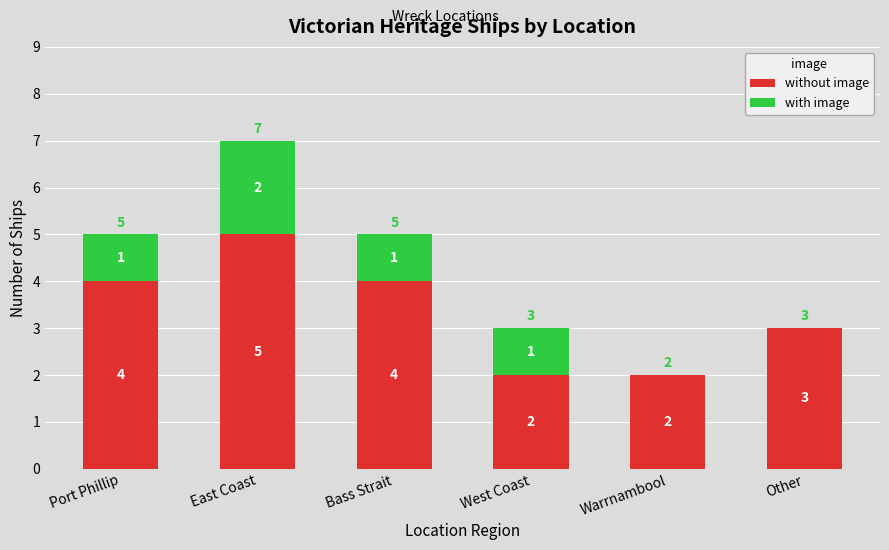

What is the sum of the without image values at East Coast and West Coast?

7